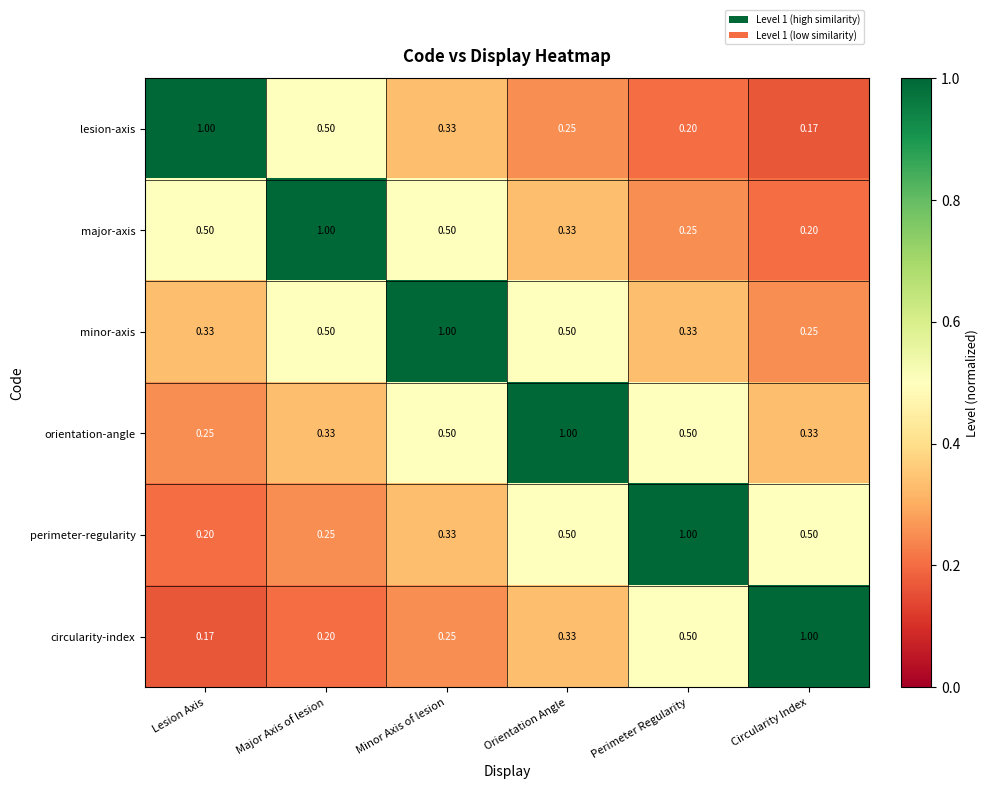

At Circularity Index, list the series in order from smallest to largest.

lesion-axis, major-axis, minor-axis, orientation-angle, perimeter-regularity, circularity-index